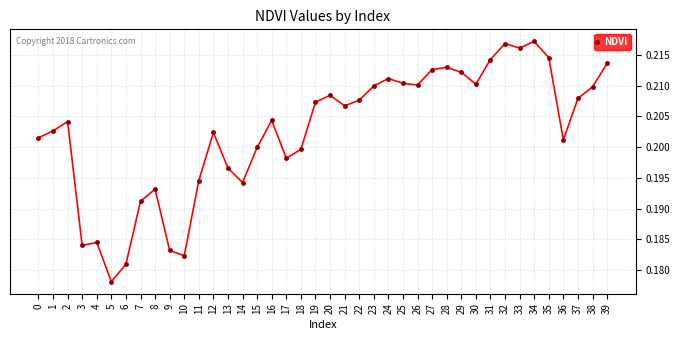

Is this an area chart (filled region under the line)?

No